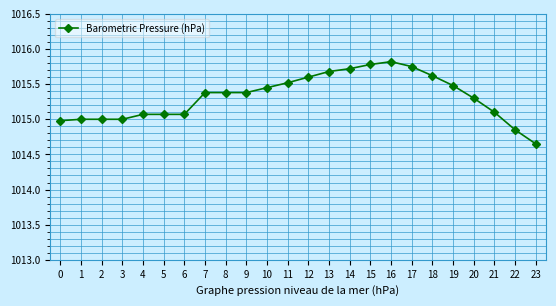

True or false: the data shows 464.5 at 2.

False